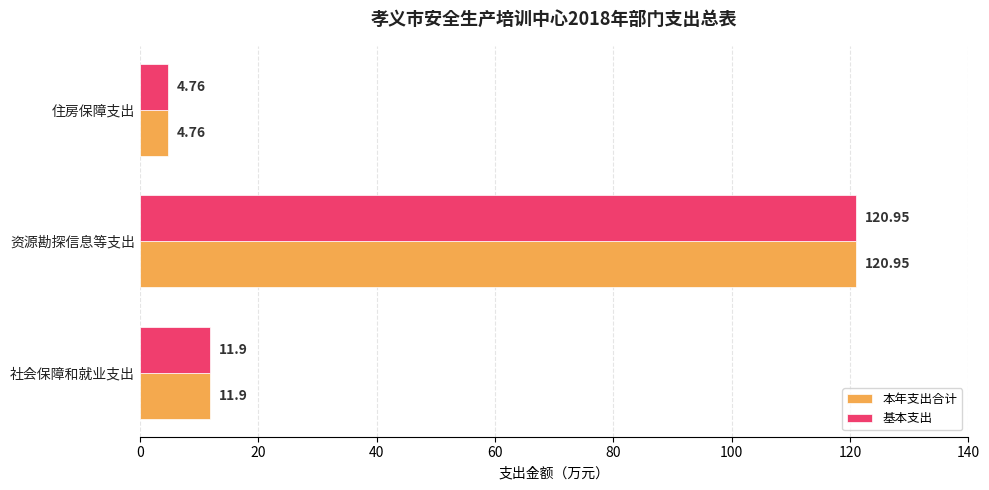

What is the average value of the 基本支出 series?

45.9